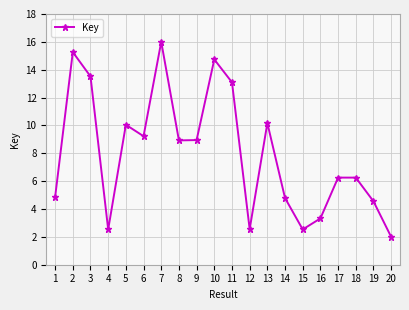

What is the change in value from 16 to 20?

-1.3